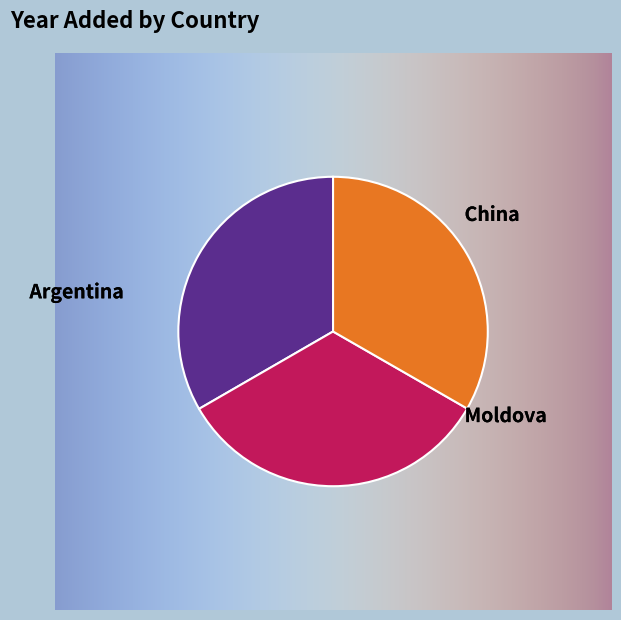

Rank the categories by value from highest to lowest.

China, Argentina, Moldova